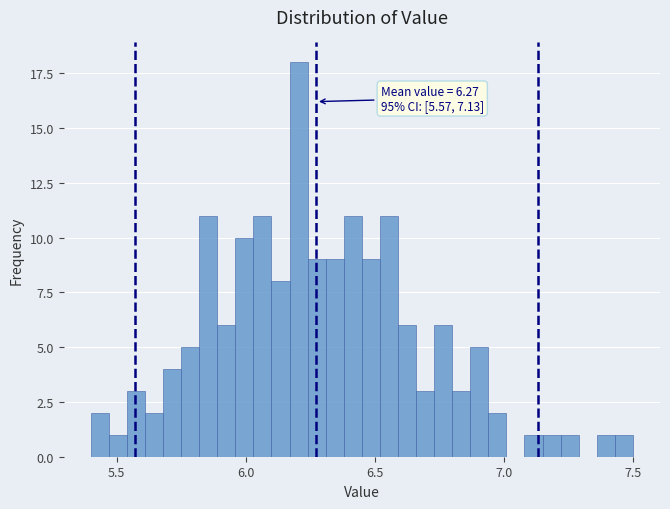

Read against the x-axis, roughly where is the centre of the tallest bar?

6.20